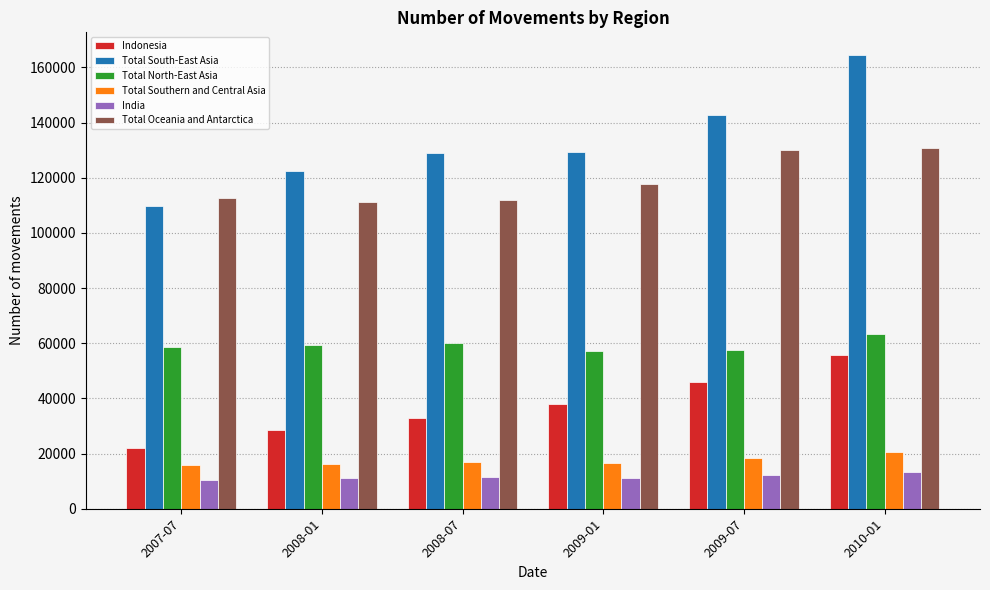

How many series are shown in this chart?

6